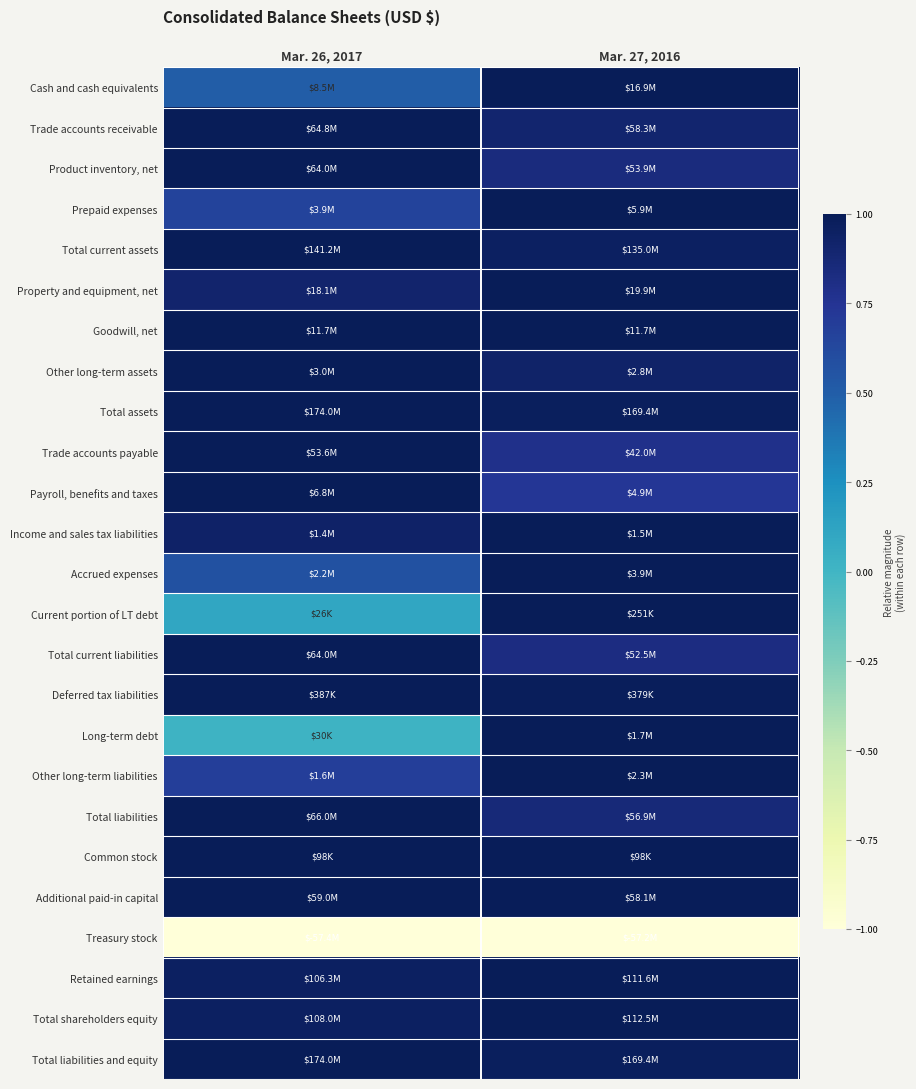

At how many categories does at least one series exceed 0?

2